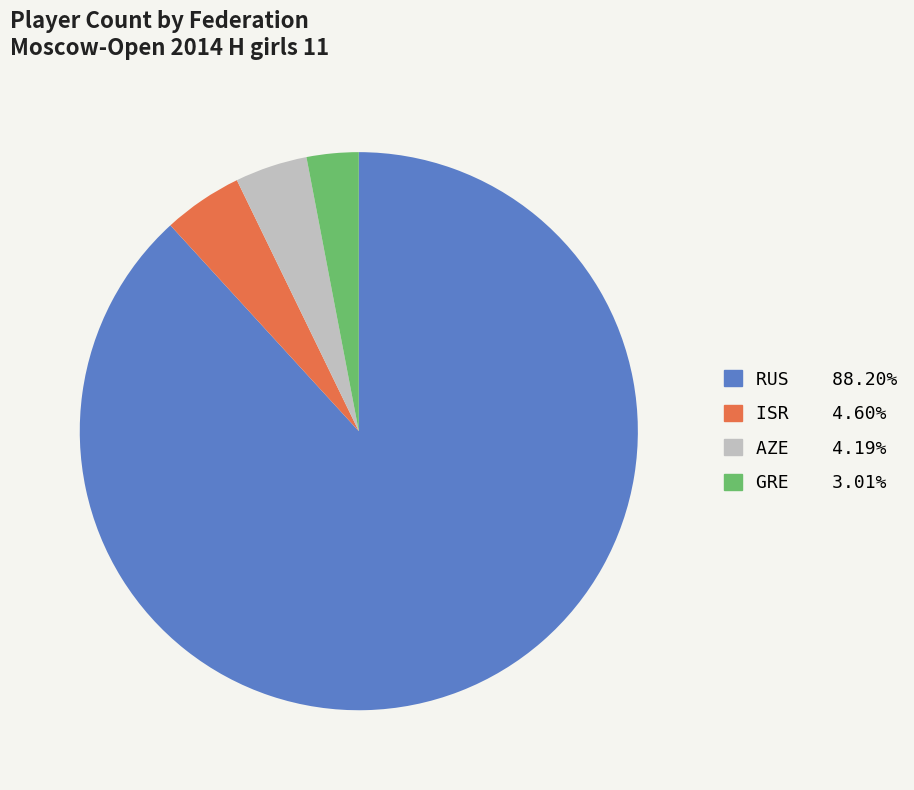

Does any single category account for the majority?

Yes